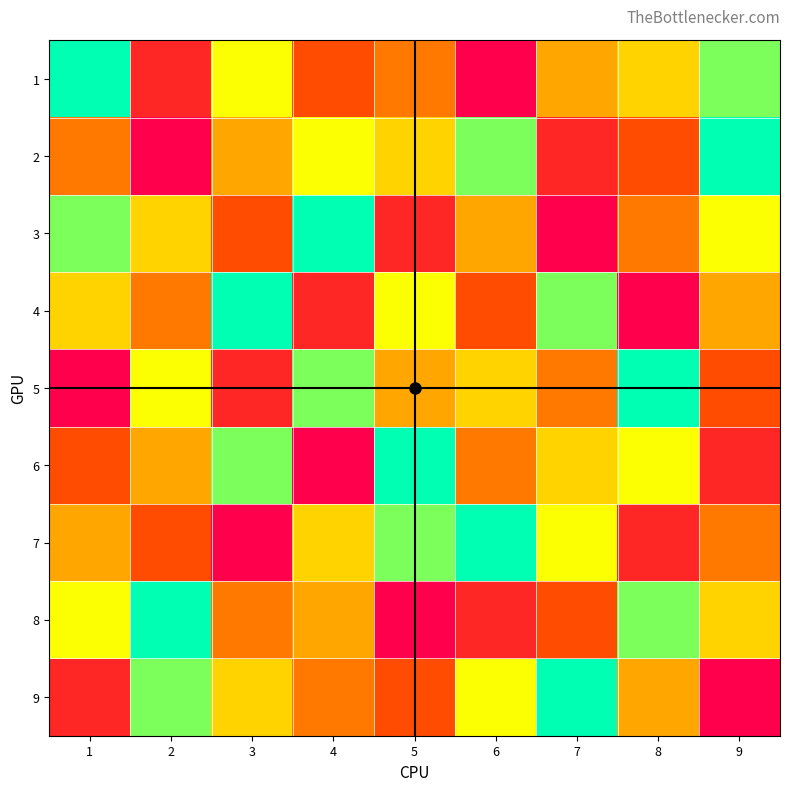

What is the difference between the highest and lowest values at 9?

8